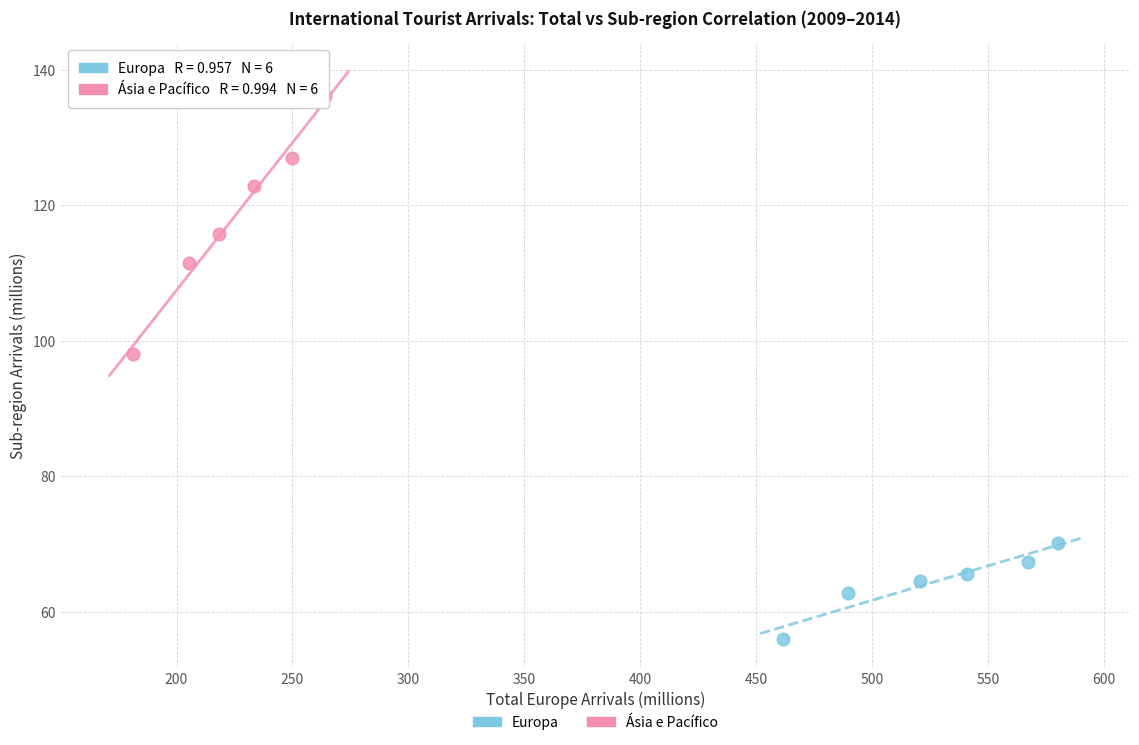

Which series contains the highest Y value?

Ásia e Pacífico